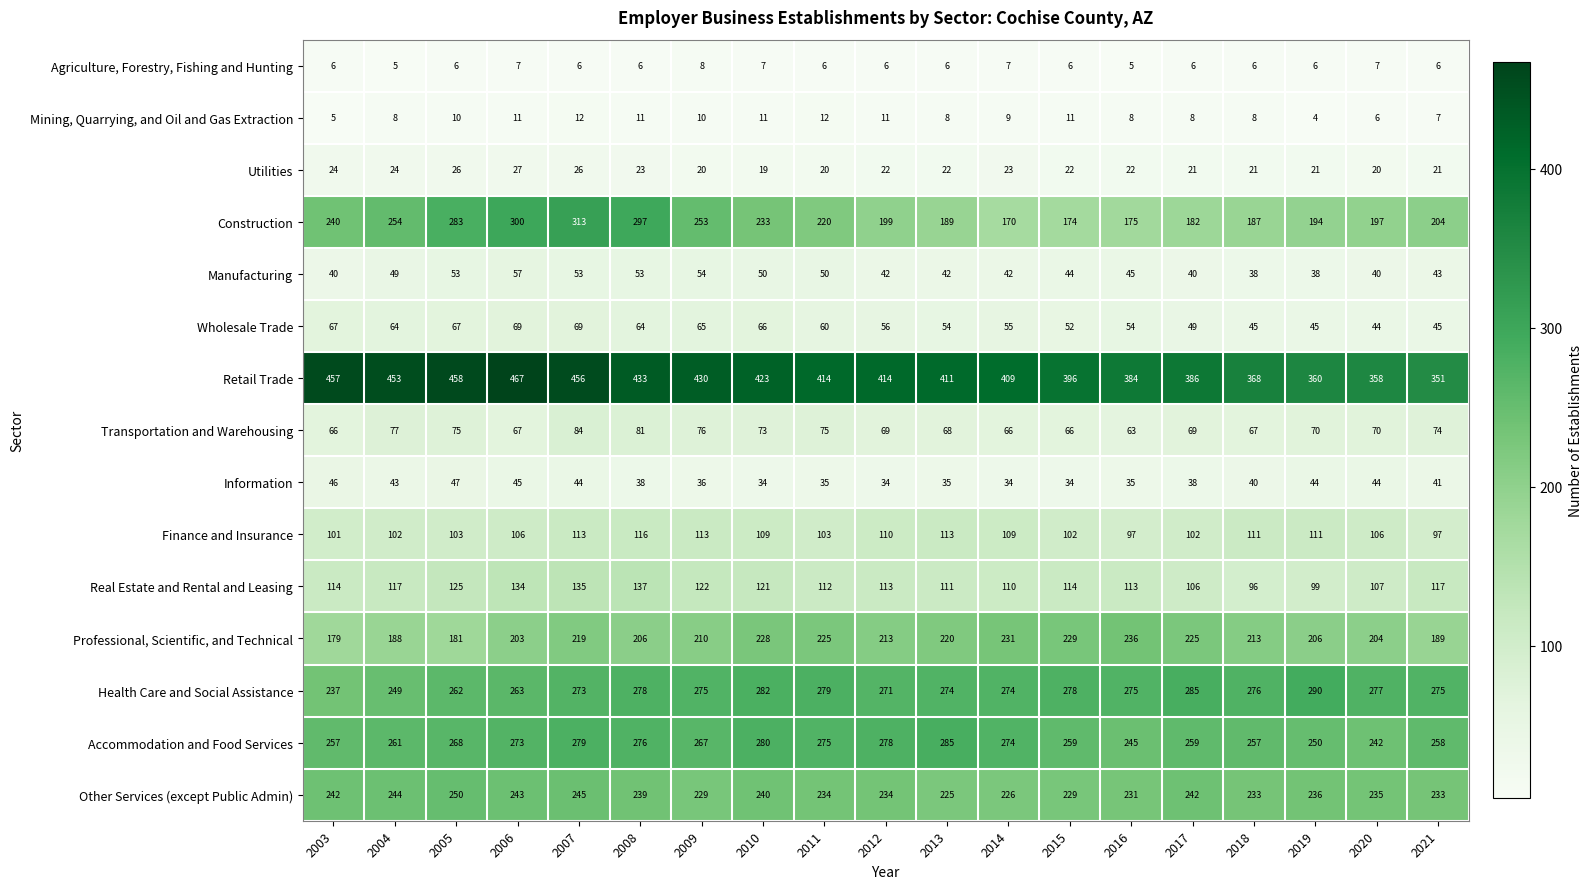

Read the Real Estate and Rental and Leasing value at 2019, to the nearest 5.

100